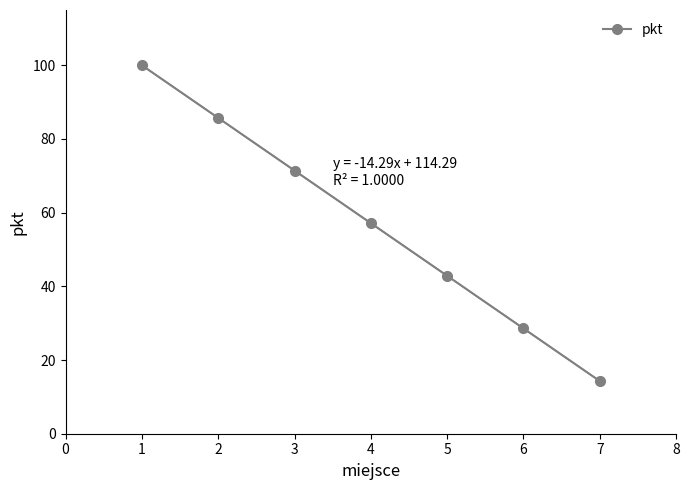

What is the value of the 2nd point from the left?

85.7